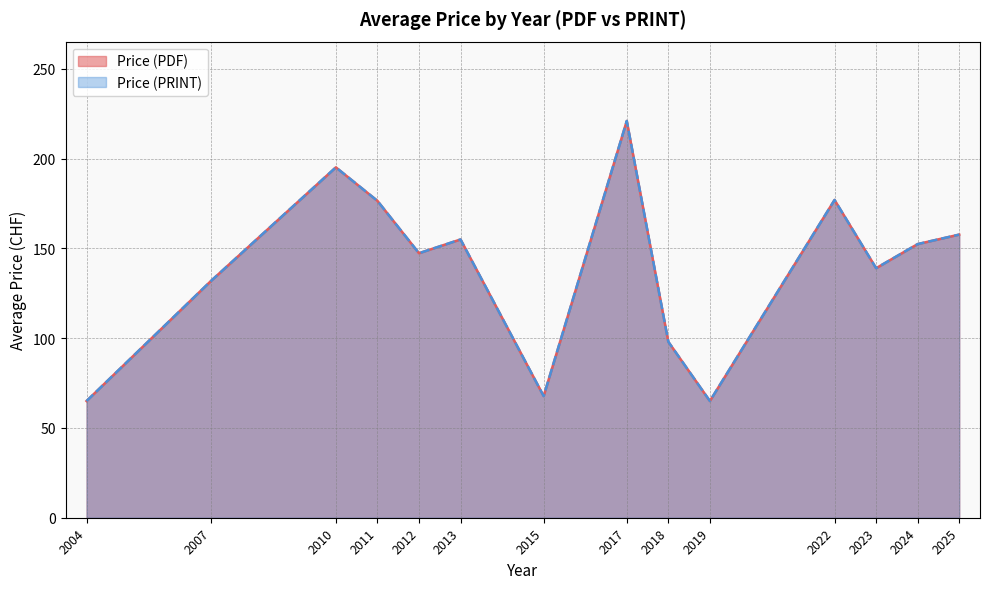

How many distinct data groups are displayed?

2